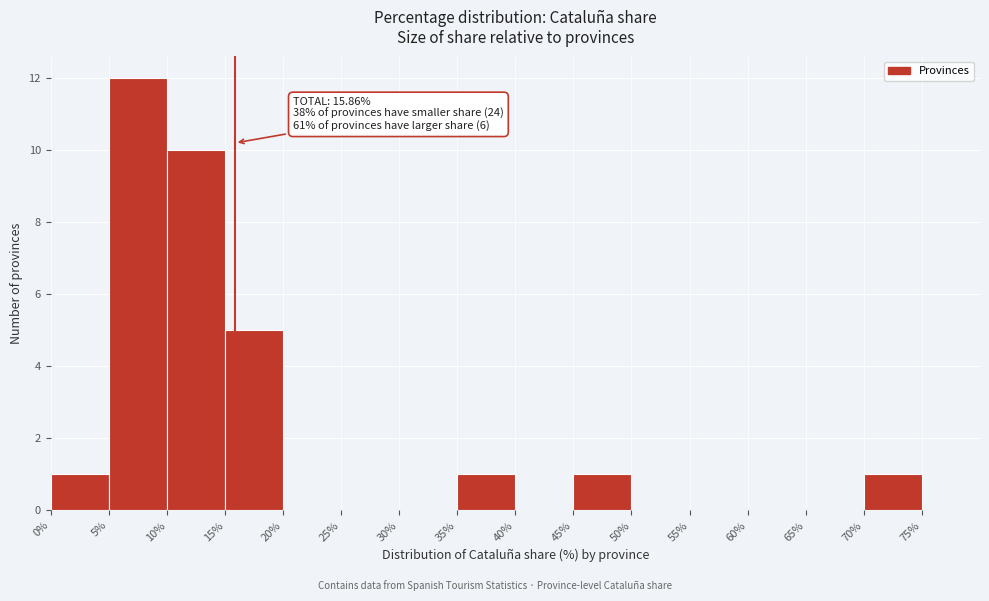

Which range on the x-axis has the tallest bar?

5% to 10%